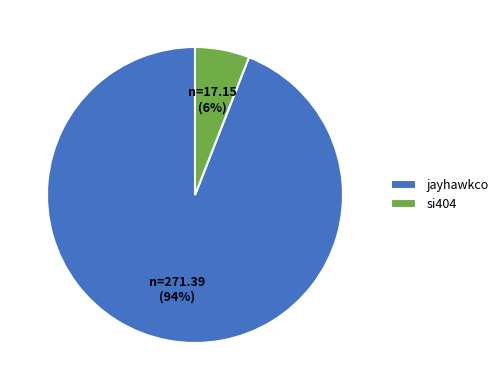

Approximately how many times larger is the value at si404 compared to jayhawkco?

0.1